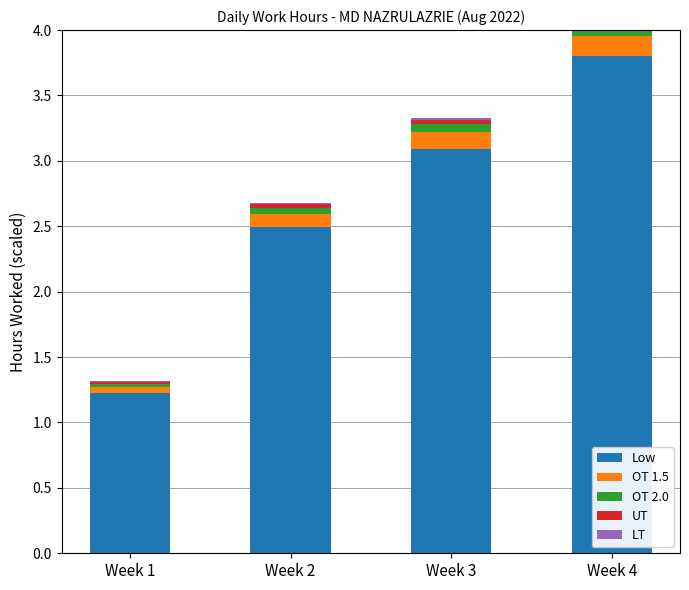

Is it true that LT equals 0.0 at Week 1?

False